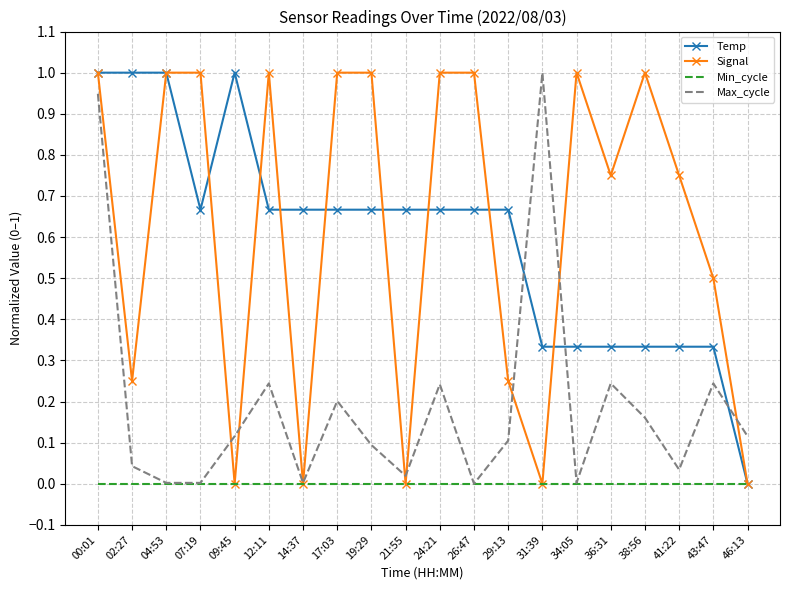

Between 09:45 and 31:39, which series saw the biggest shift?

Max_cycle